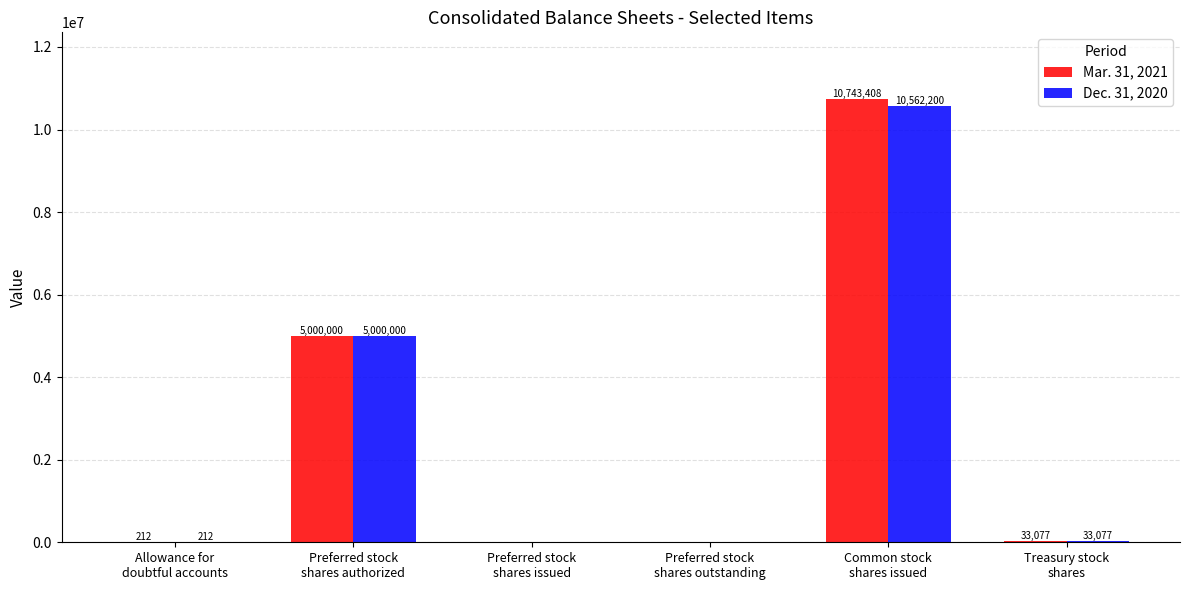

What is the sum of all Mar. 31, 2021 values?

15776697